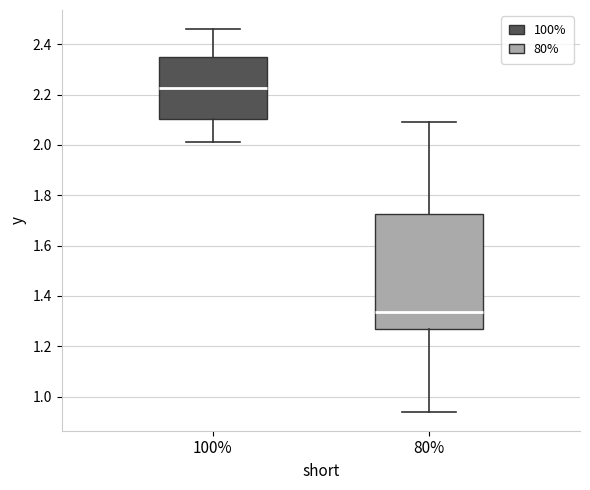

Reading left to right, transcribe this box plot: for each box, give where its median line is, the range the box spans, and where its two whiskers end, as read against the y-axis. The values are not printed on the chart, so give them approximately, as read against the axis.

100%: median 2.22, box 2.10 to 2.34, whiskers 2.02 to 2.46
80%: median 1.34, box 1.26 to 1.72, whiskers 0.94 to 2.10